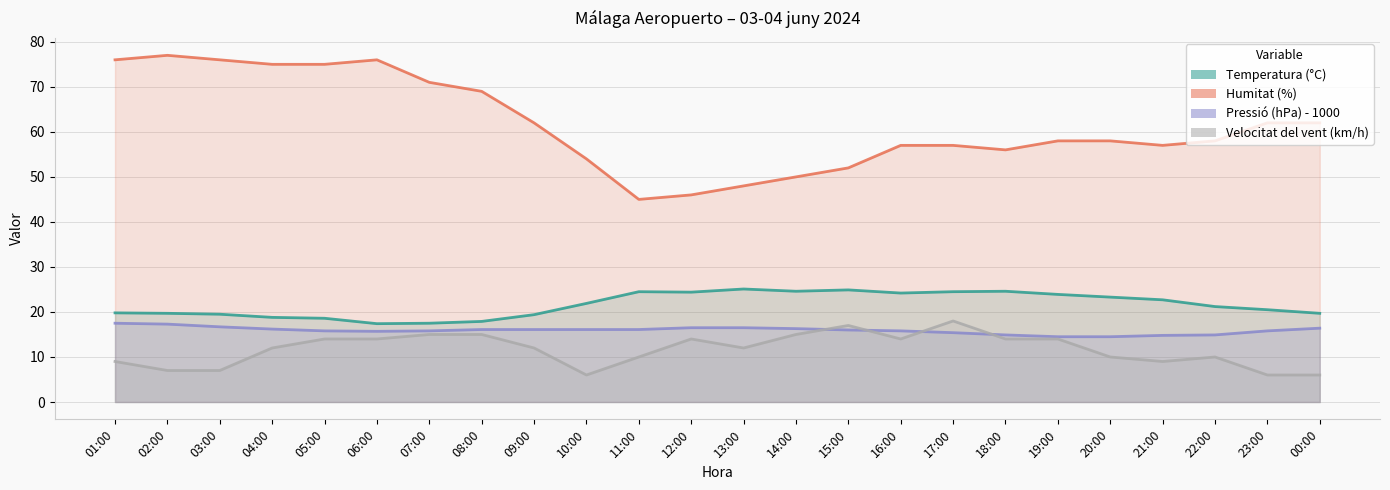

How many lines are shown in the chart?

4